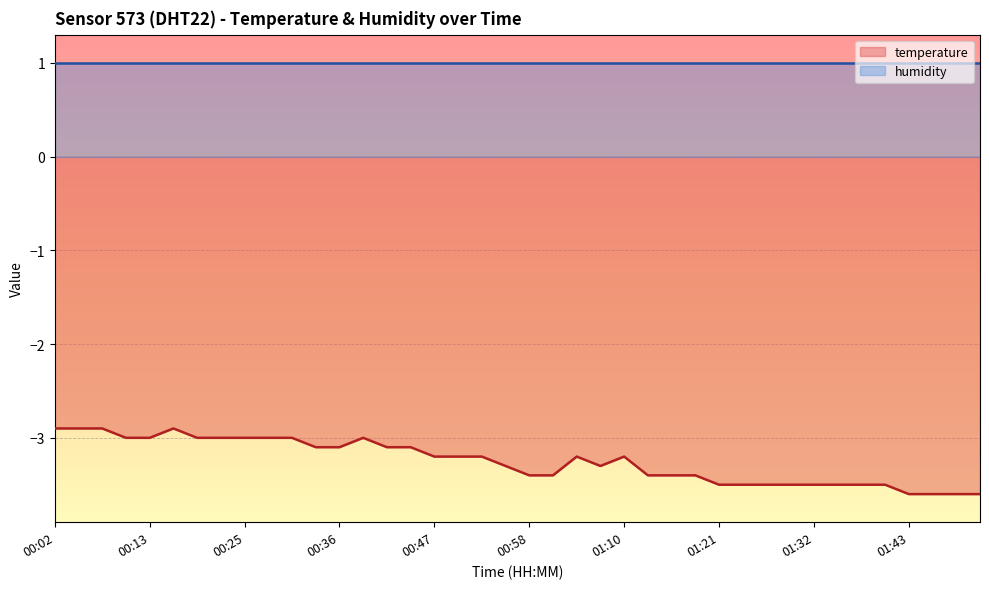

What position from the right is 00:11?

37